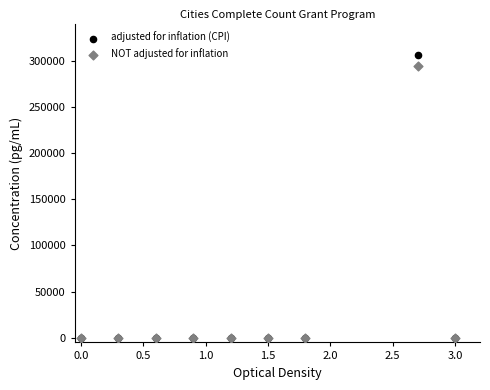

Which series reaches the maximum Y coordinate?

adjusted for inflation (CPI)